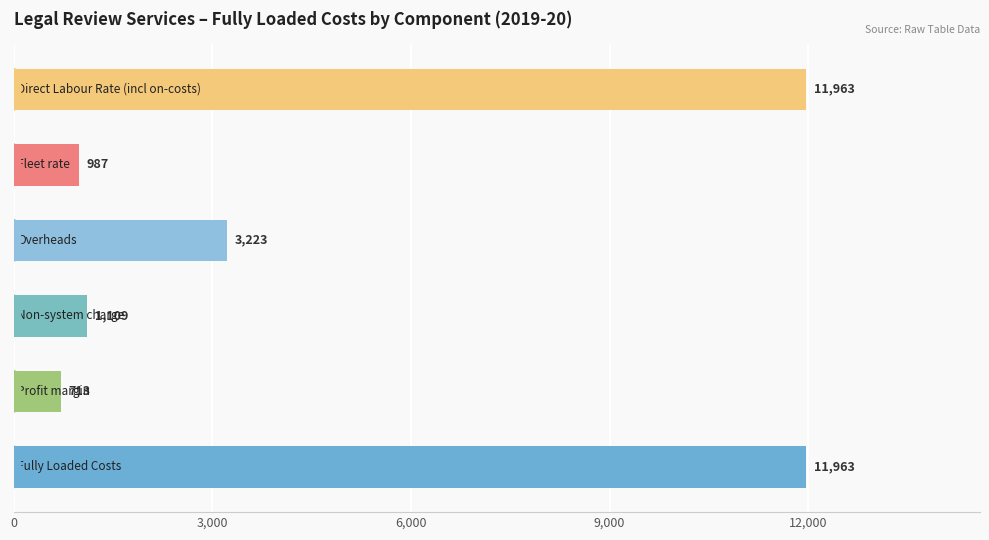

What is the value of the 3rd bar from the top?

3222.8